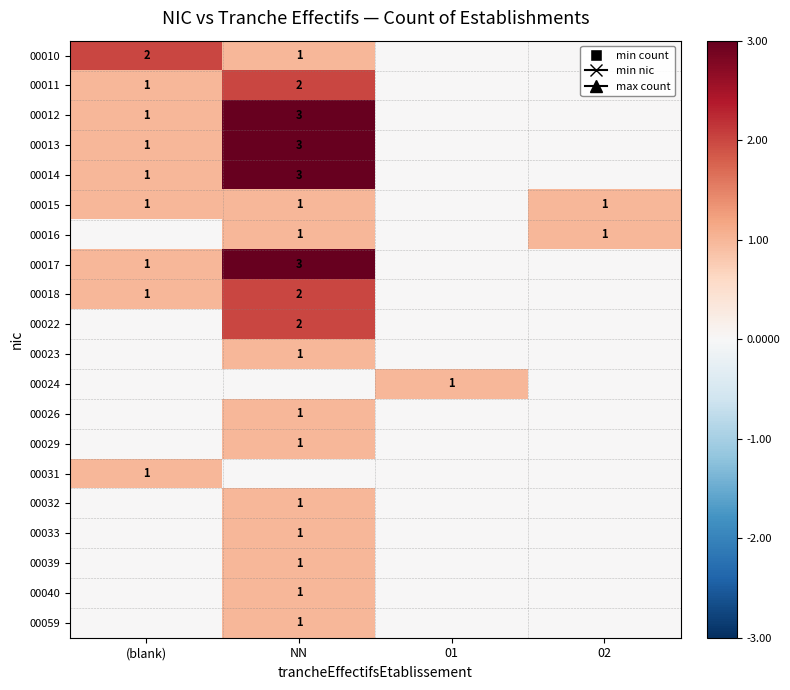

The value of 00017 at (blank) is 1. True or false?

True